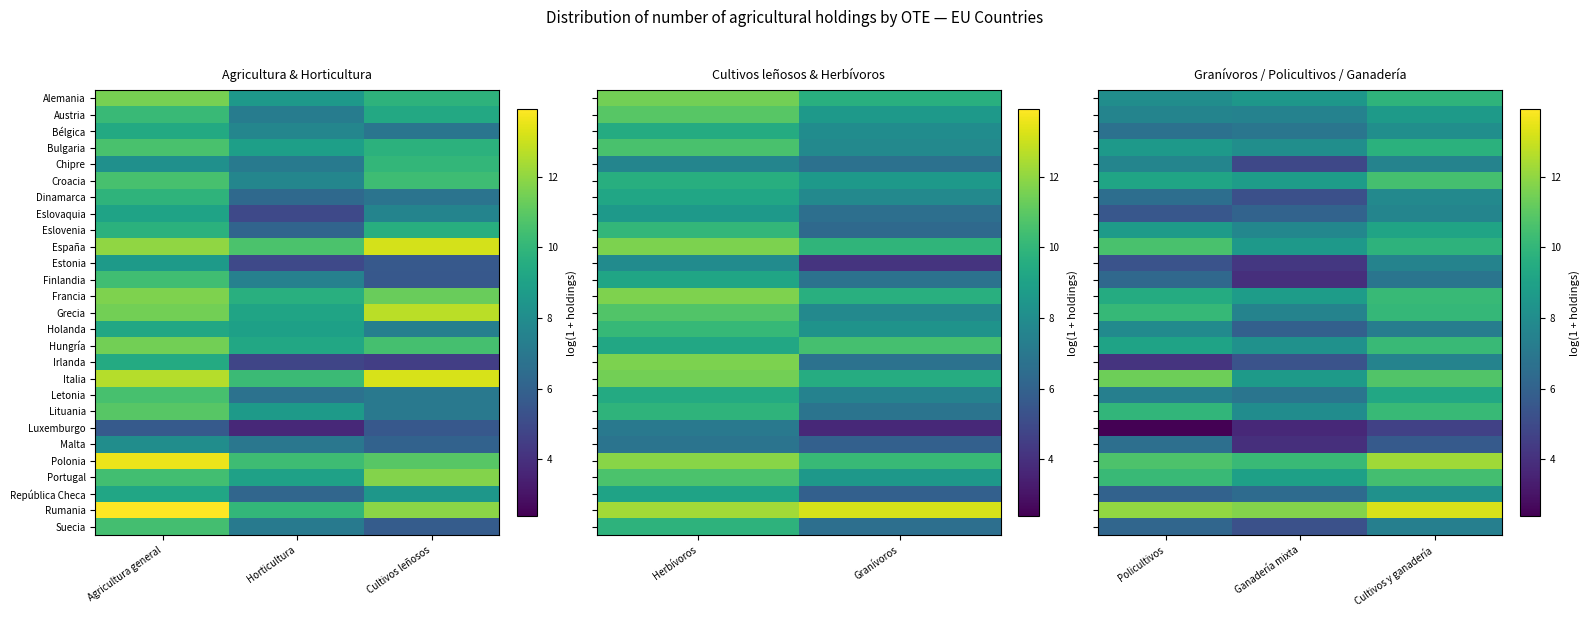

Rank the series at Policultivos from highest to lowest value.

Rumania, Italia, Polonia, España, Portugal, Grecia, Lituania, Francia, Croacia, Hungría, Eslovenia, Bulgaria, Alemania, Holanda, Chipre, Austria, Letonia, Bélgica, Malta, Dinamarca, Finlandia, Suecia, República Checa, Eslovaquia, Estonia, Irlanda, Luxemburgo